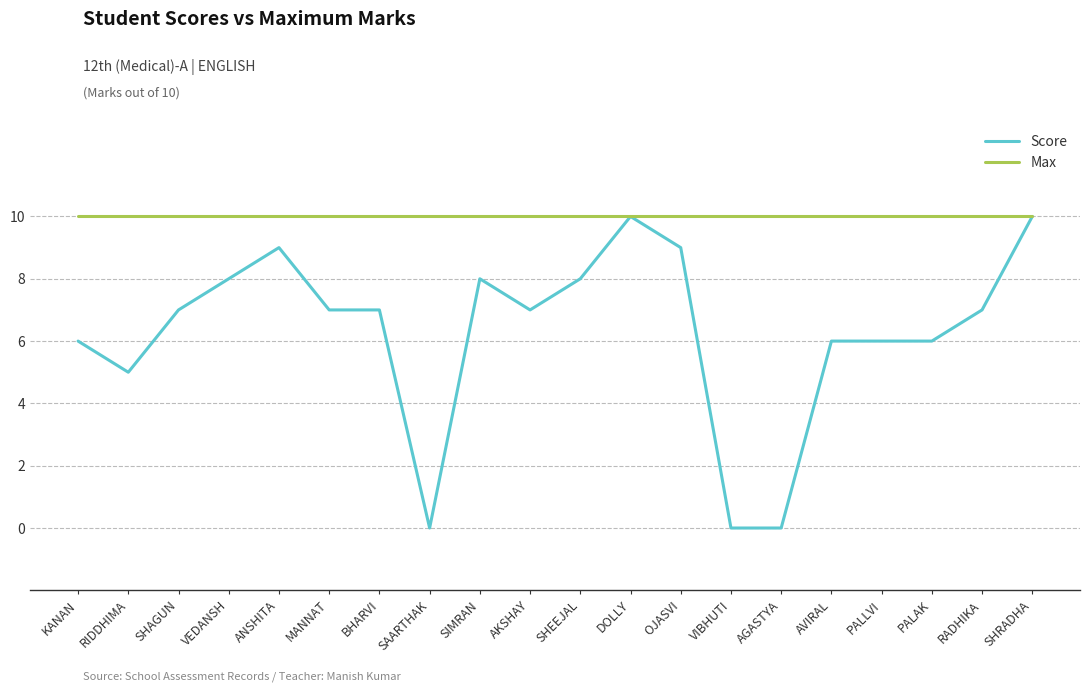

The value of Score at MANNAT is 7. True or false?

True